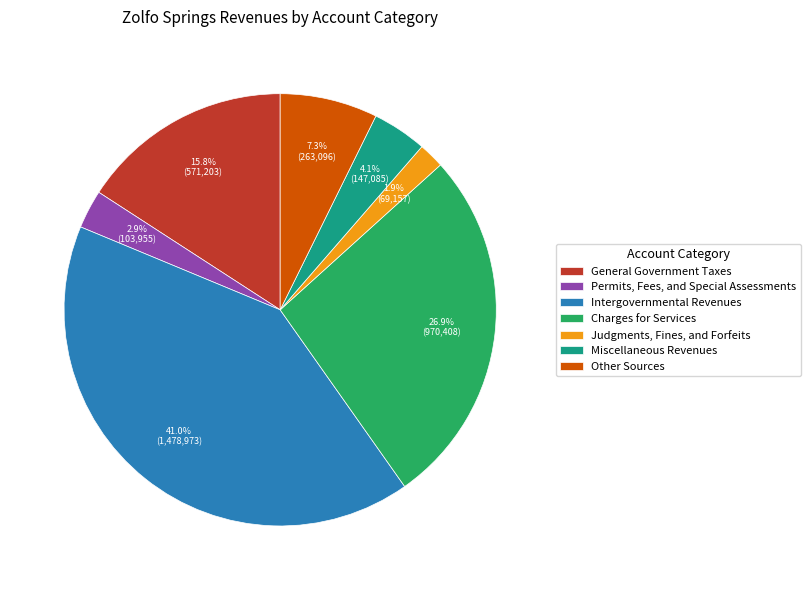

Which category has the biggest portion of the pie?

Intergovernmental Revenues